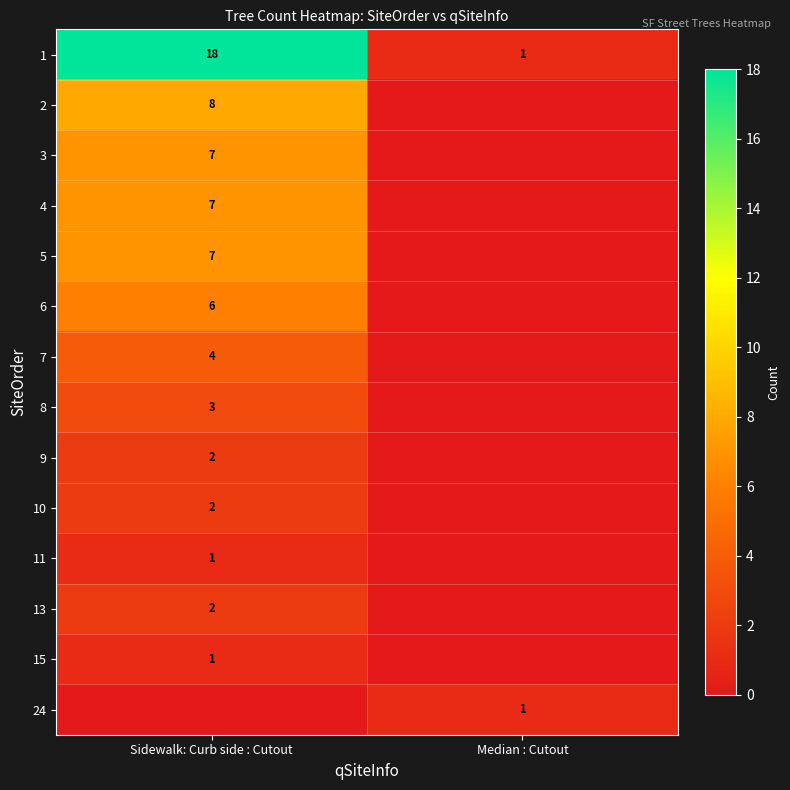

Is it true that 3 equals 7 at Sidewalk: Curb side : Cutout?

True